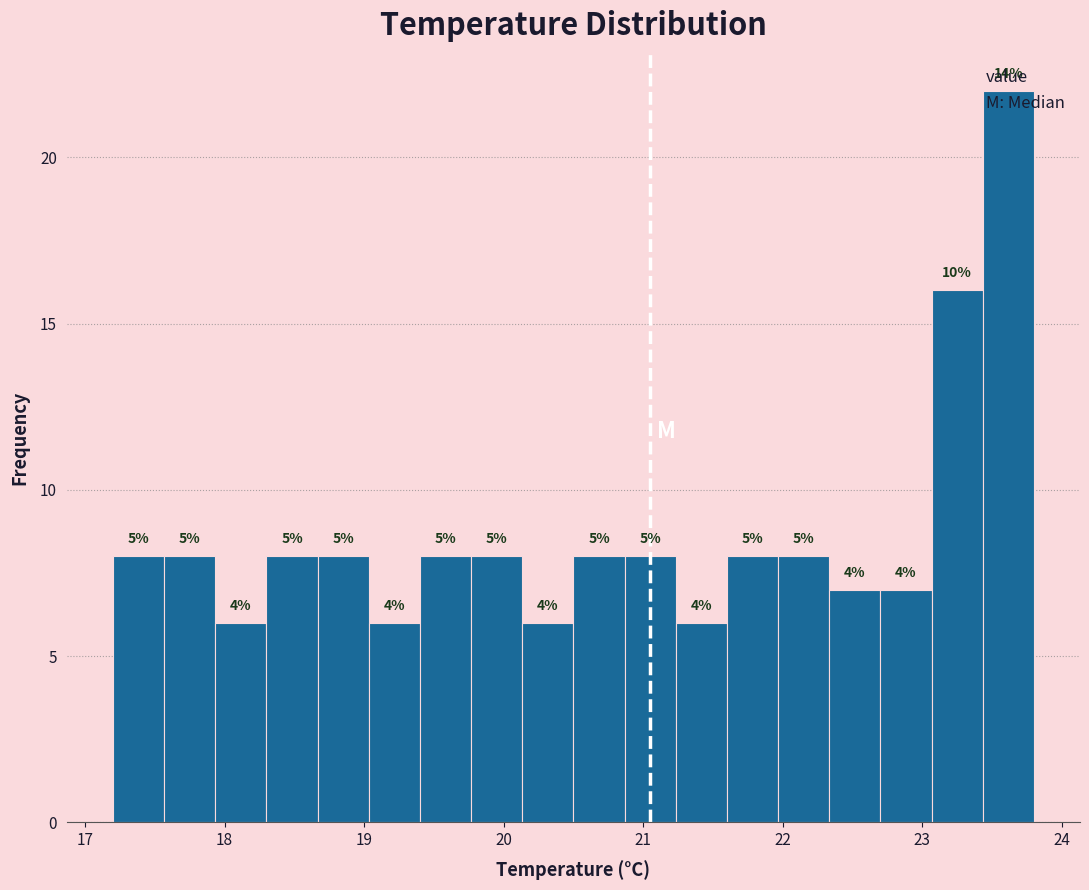

Read against the x-axis, roughly where is the centre of the tallest bar?

23.6